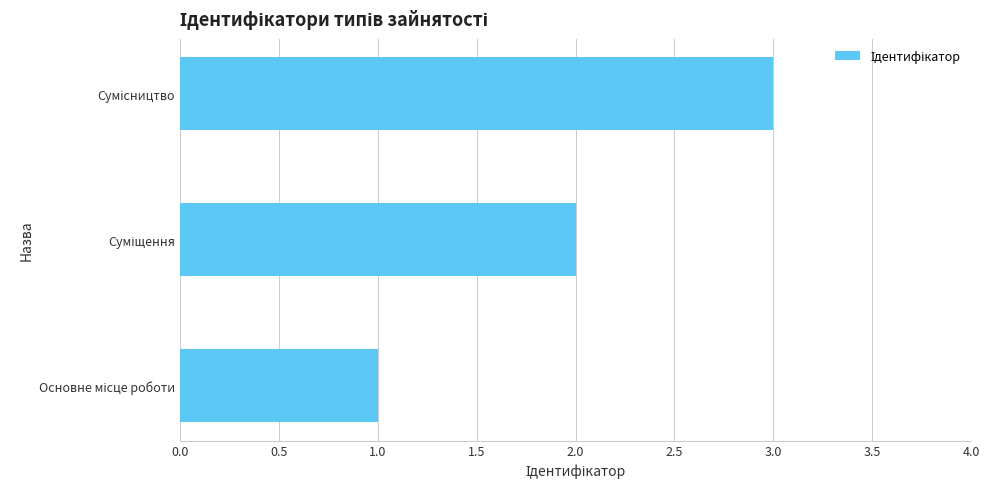

How many bars are there in total?

3